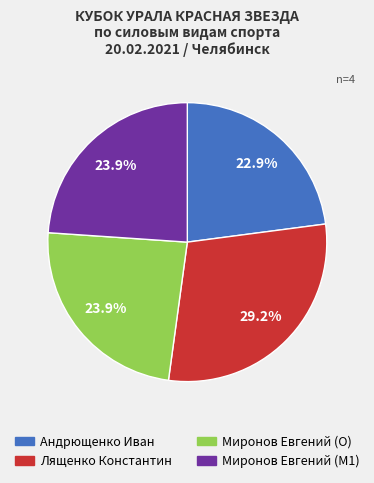

To the nearest percent, what portion does Лященко Константин represent?

29%